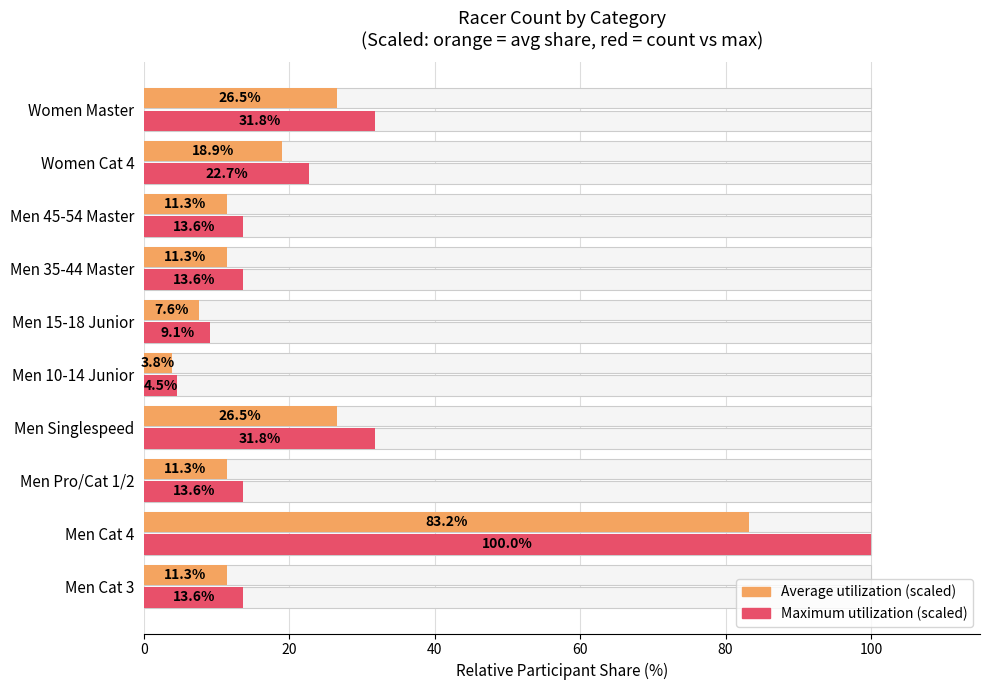

Are the bars horizontal?

Yes